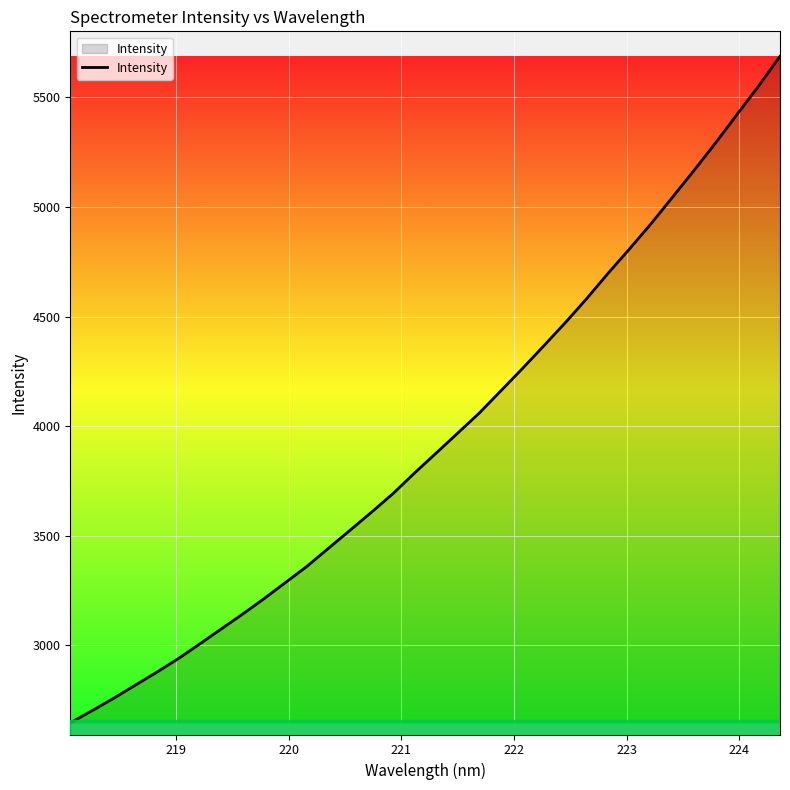

What is the difference between the maximum and minimum values?

3042.0